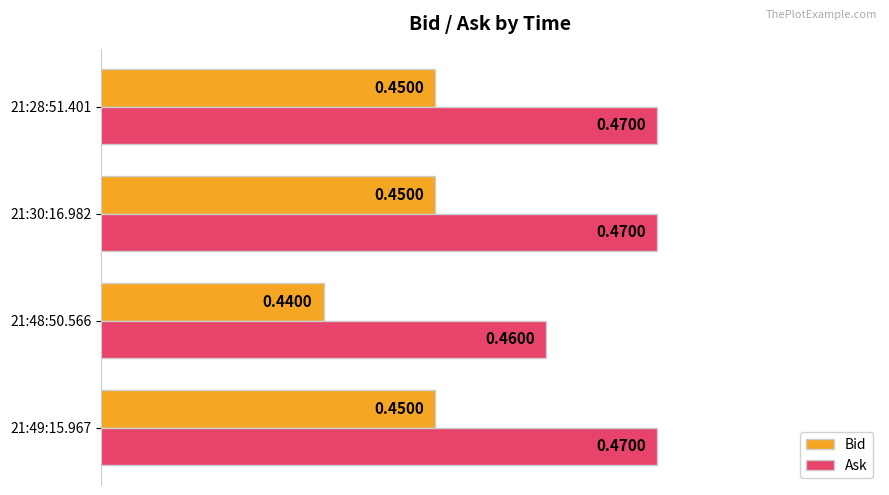

Rank the series at 21:30:16.982 from highest to lowest value.

Ask, Bid